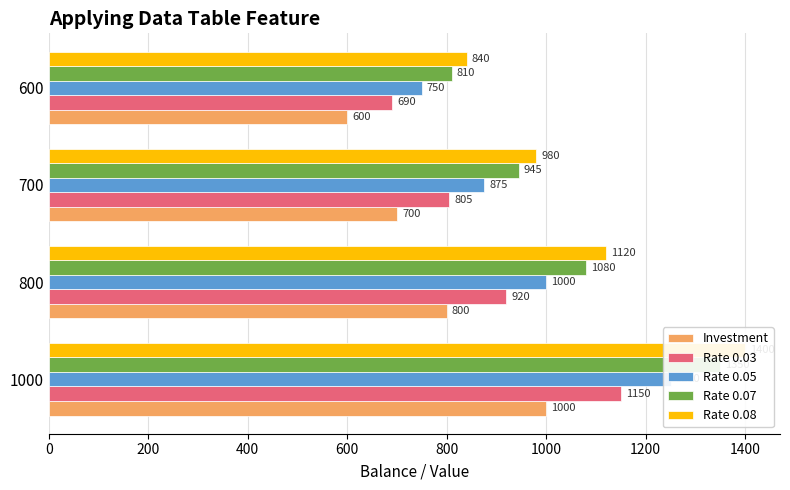

What is the value of the Rate 0.07 bar at the 3rd from the left?

945